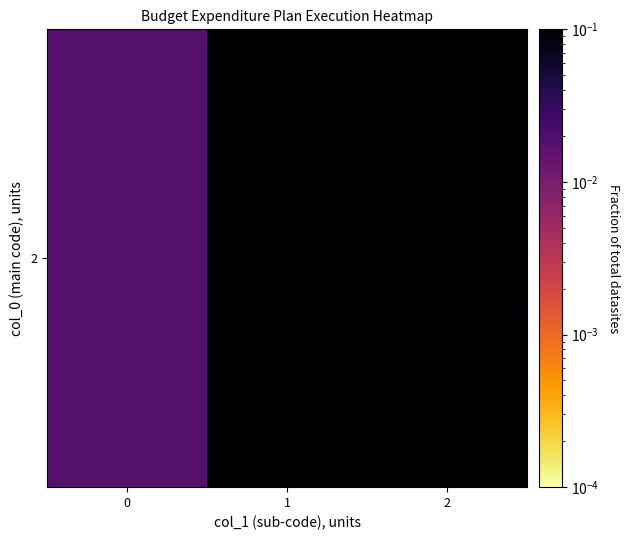

Rank the categories by value from lowest to highest.

0, 1, 2